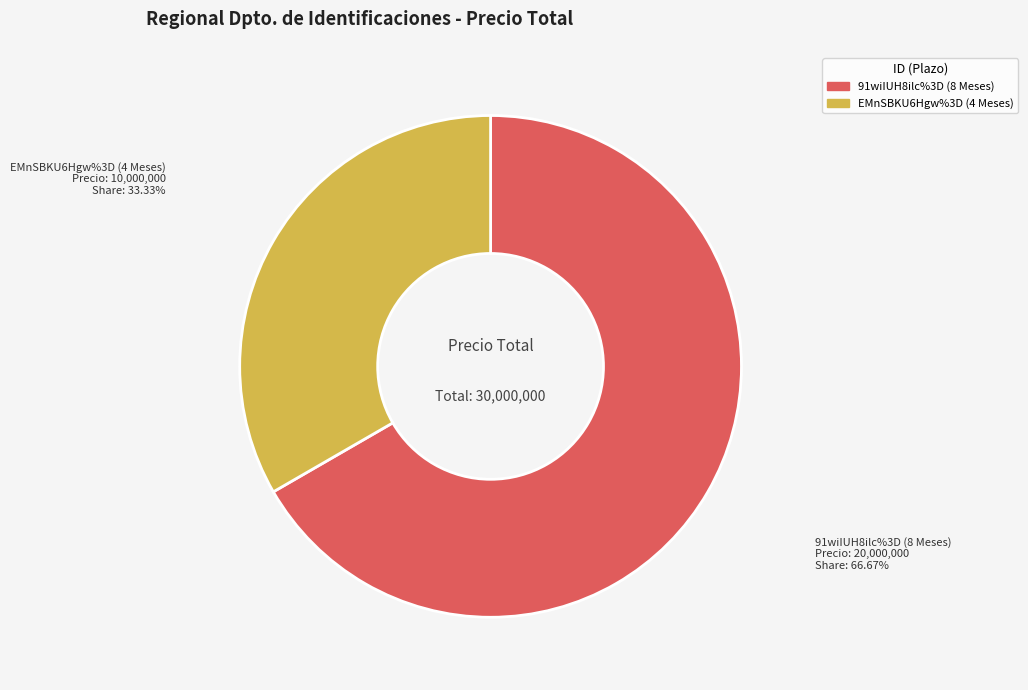

To the nearest percent, what is the combined percentage of EMnSBKU6Hgw%3D (4 Meses) and 91wiIUH8ilc%3D (8 Meses)?

100%